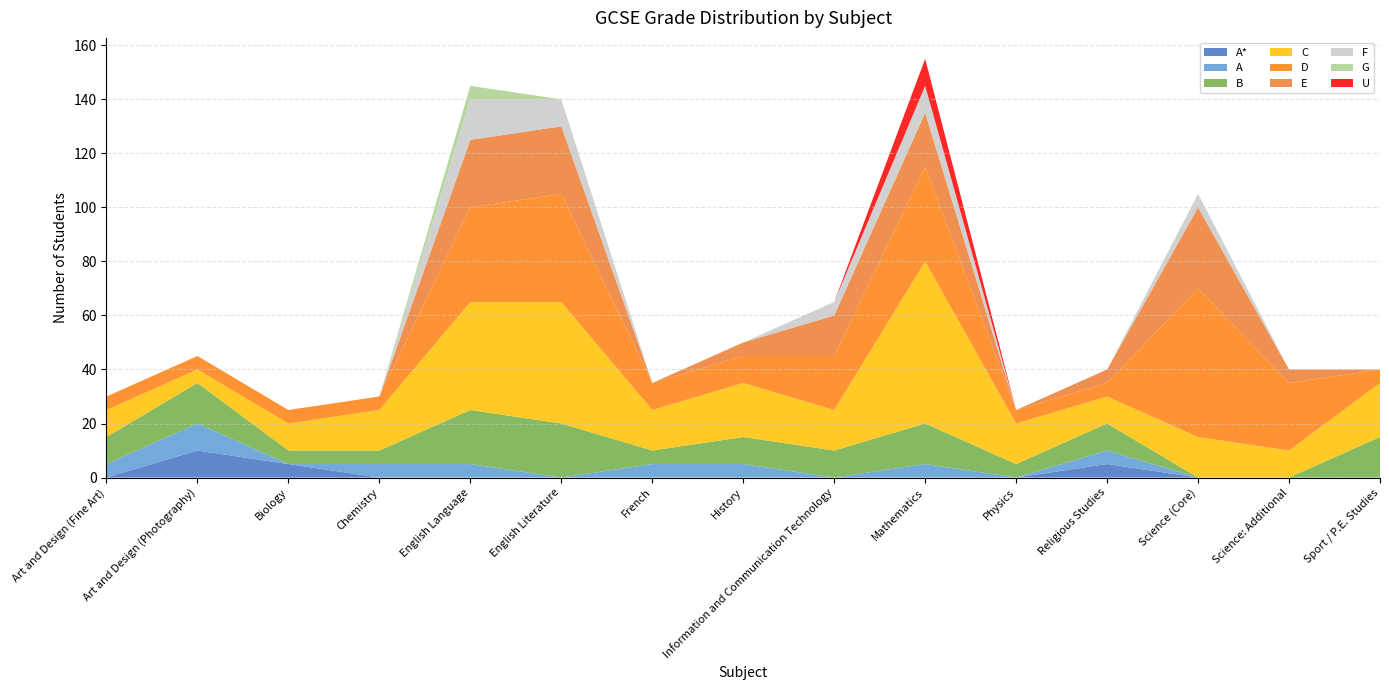

What is the total value across all series at Sport / P.E. Studies?

40